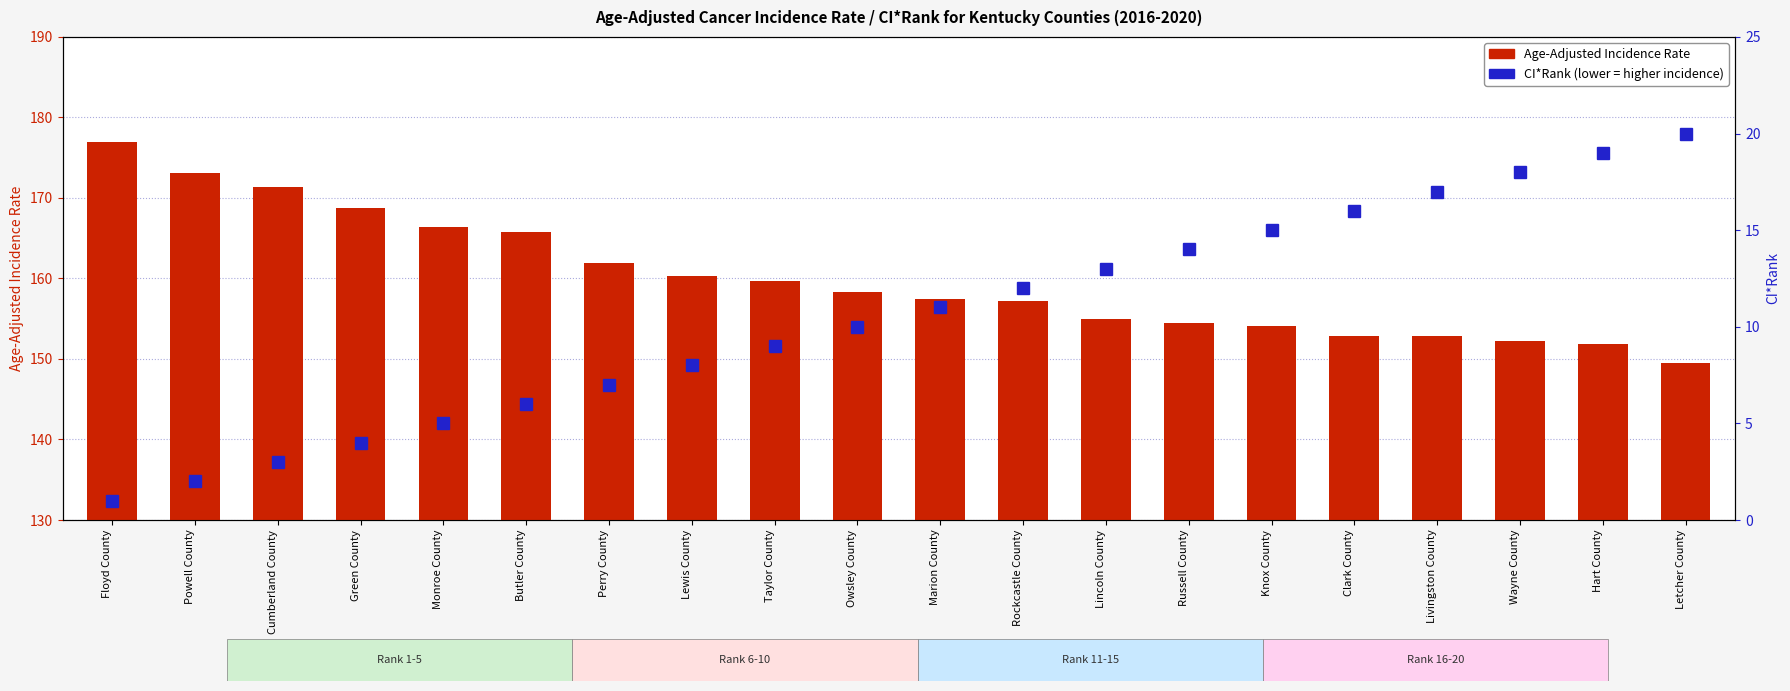

What is the label of the 20th bar from the right?

Floyd County